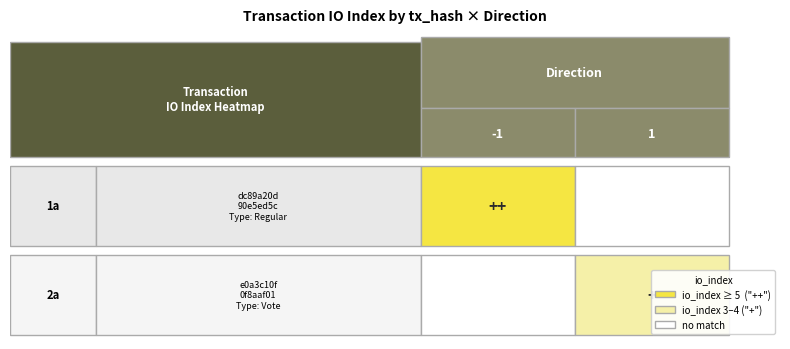

What is the difference between the maximum and minimum values in the direction series?

2.0